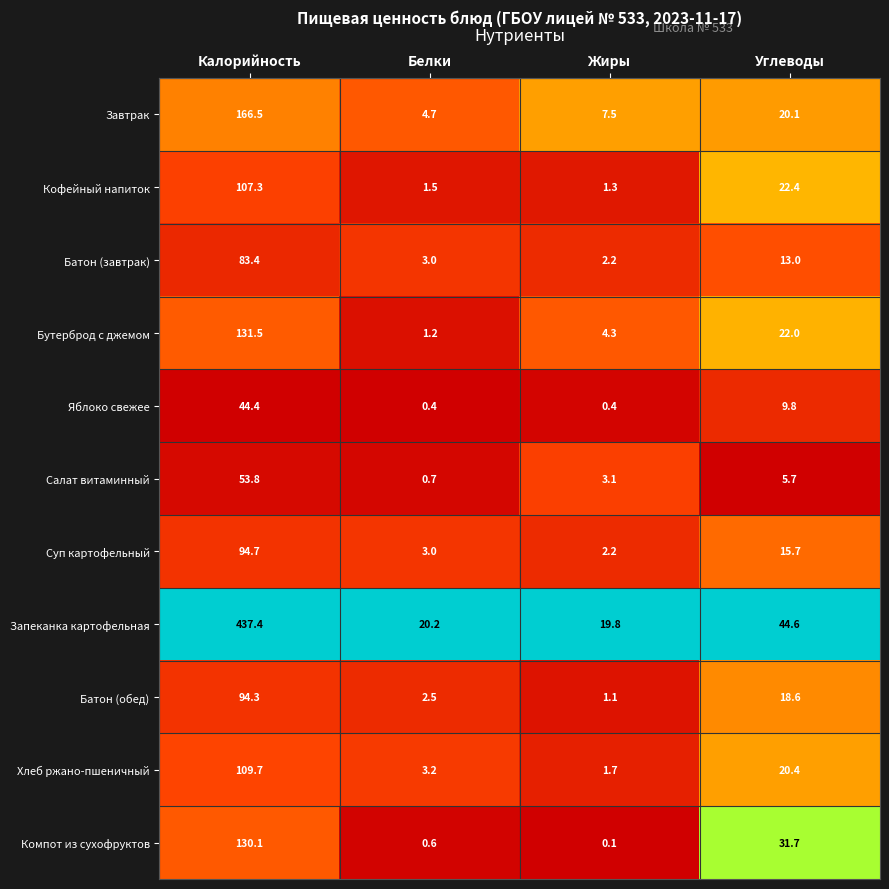

Rank the categories by Завтрак value from highest to lowest.

Калорийность, Углеводы, Жиры, Белки